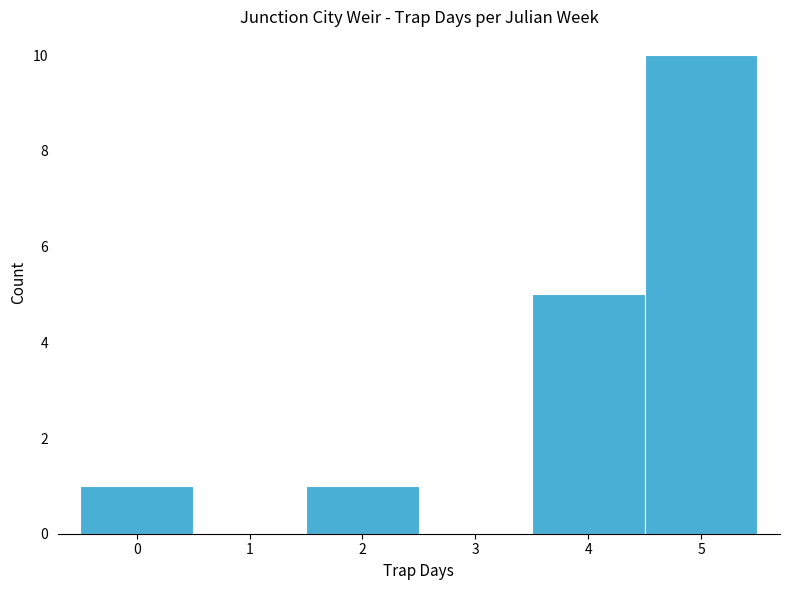

Reading left to right, list every bar in this chart as the range it spans on the x-axis followed by its height. The values are not printed on the chart, so give them approximately, as read against the axis.

-0.5 to 0.5: 1
0.5 to 1.5: 0
1.5 to 2.5: 1
2.5 to 3.5: 0
3.5 to 4.5: 5
4.5 to 5.5: 10